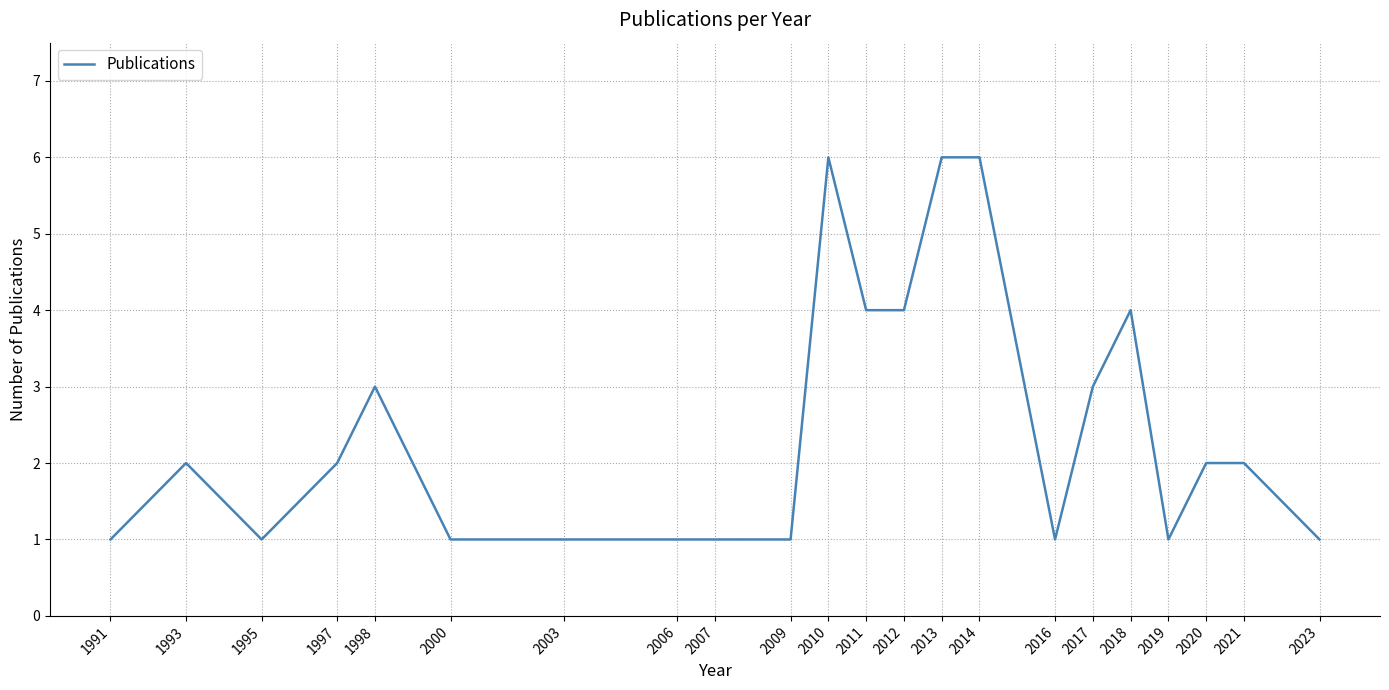

Which has a higher value, 2000 or 2018?

2018